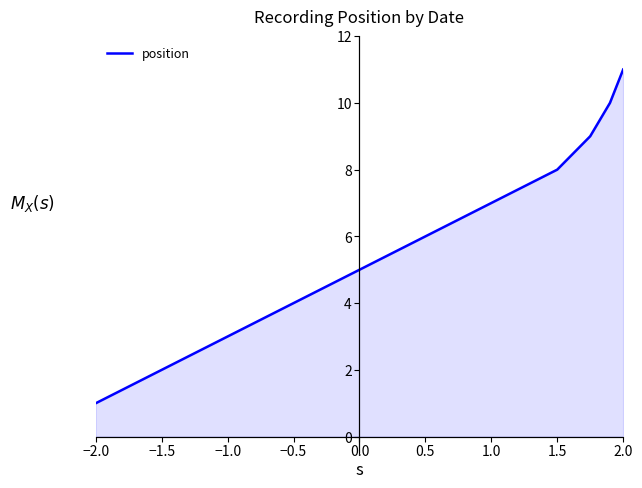

What is the greatest value displayed?

11